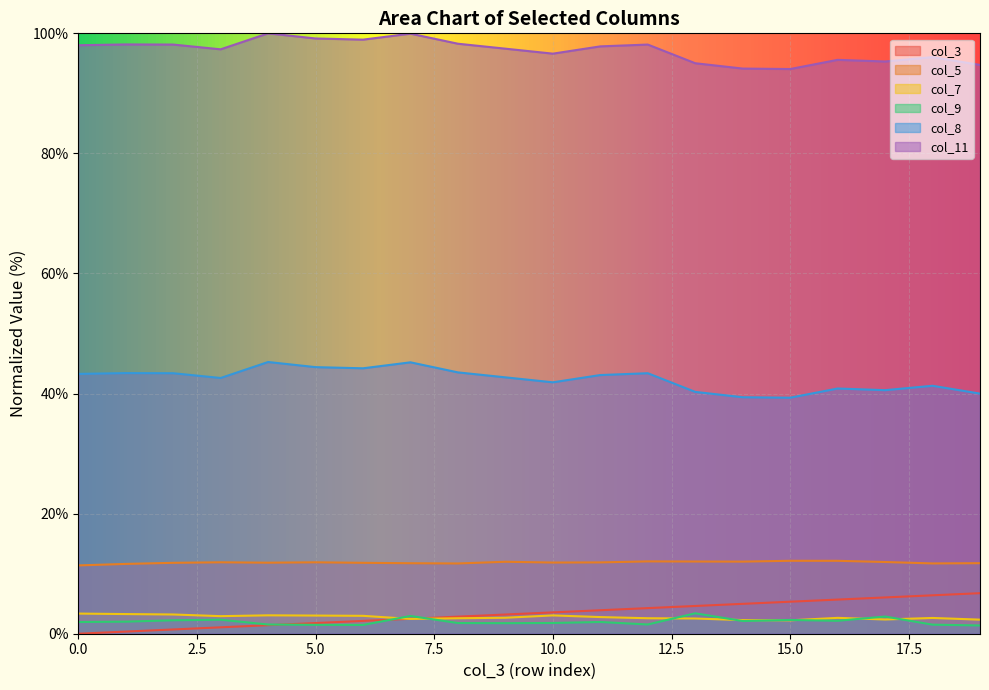

What is the sum of the col_11 values at 11 and 7?

88.3